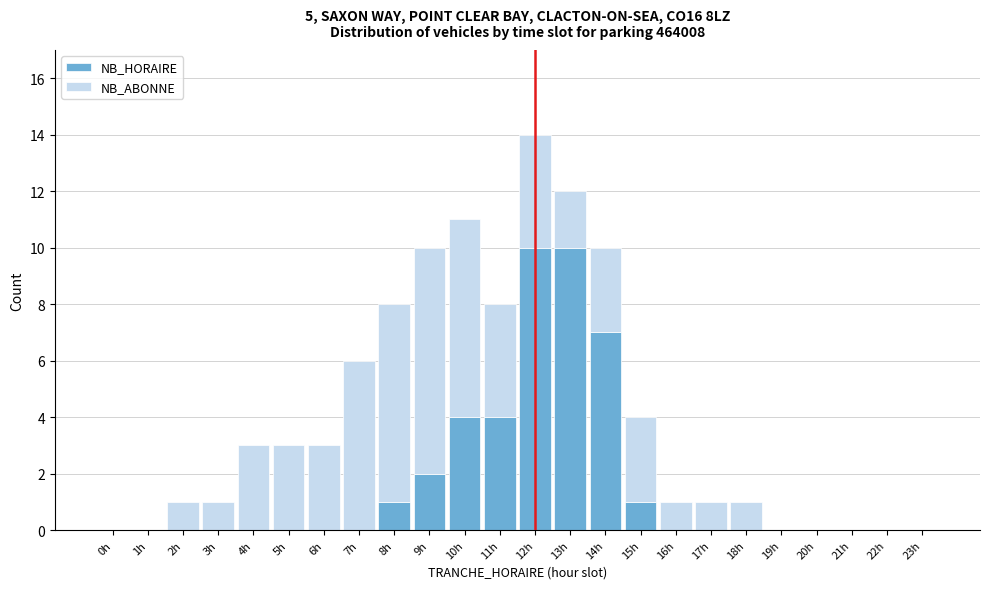

The value of NB_HORAIRE at 0h is -5. True or false?

False